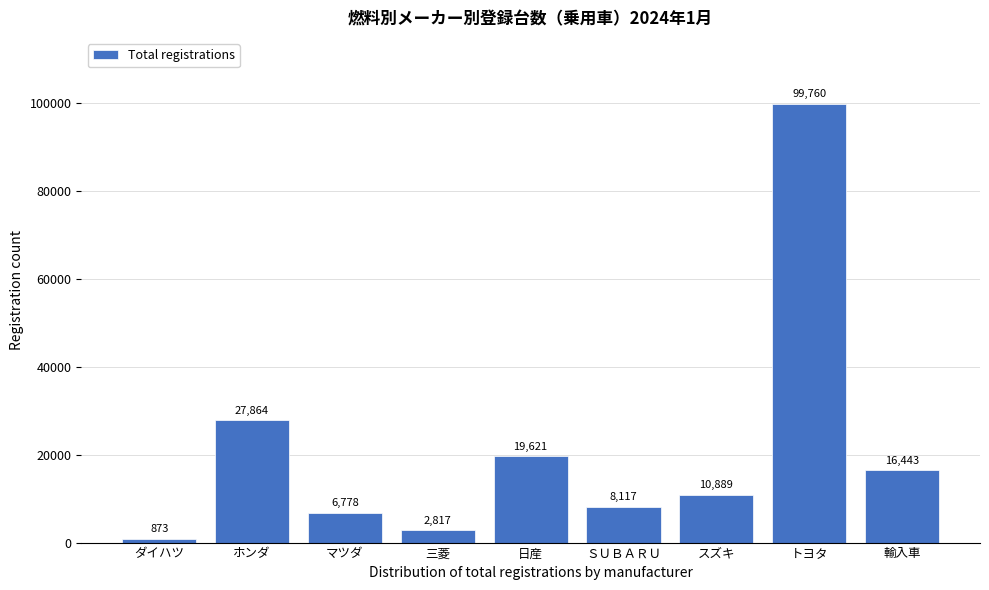

Reading left to right, what are all the values shown in this chart?

ダイハツ=873	ホンダ=27864	マツダ=6778	三菱=2817	日産=19621	ＳＵＢＡＲＵ=8117	スズキ=10889	トヨタ=99760	輸入車=16443